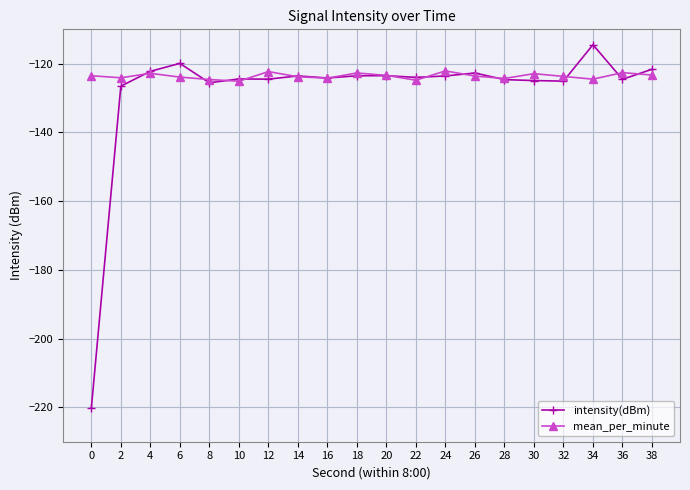

Which series has the widest spread of values?

intensity(dBm)